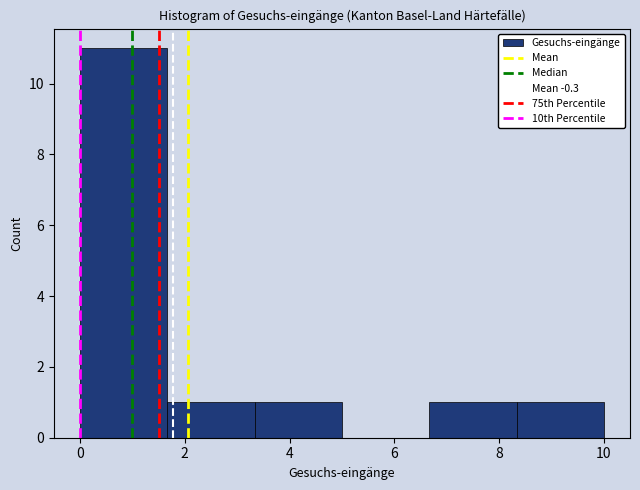

Reading left to right, list every bar in this chart as the range it spans on the x-axis followed by its height. Neither the bar edges nor the heights are printed on the chart, so give them approximately, as read against the axes.

0.0 to 1.6: 11
1.6 to 3.4: 1
3.4 to 5.0: 1
5.0 to 6.6: 0
6.6 to 8.4: 1
8.4 to 10.0: 1